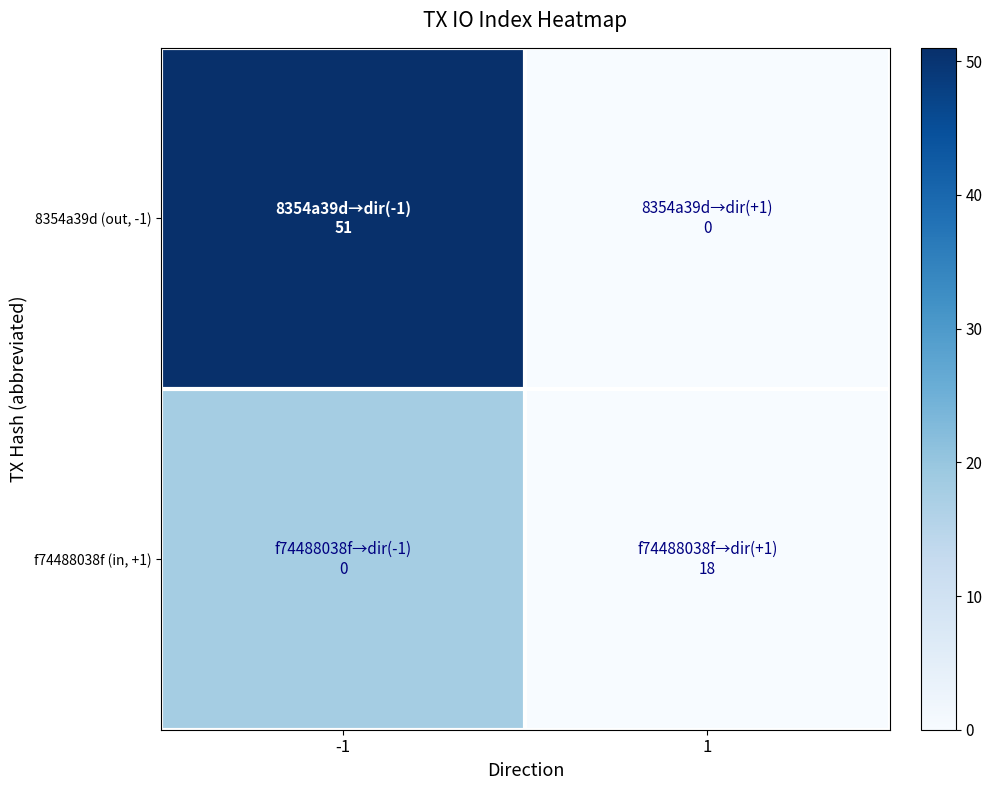

Between -1 and 1, which series saw the biggest shift?

8354a39d (out, -1)